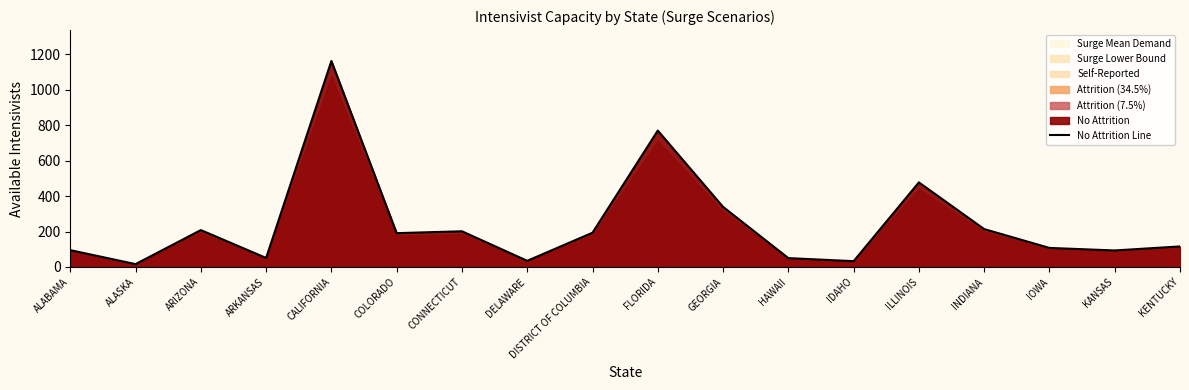

What is the label of the 17th point from the right?

ALASKA